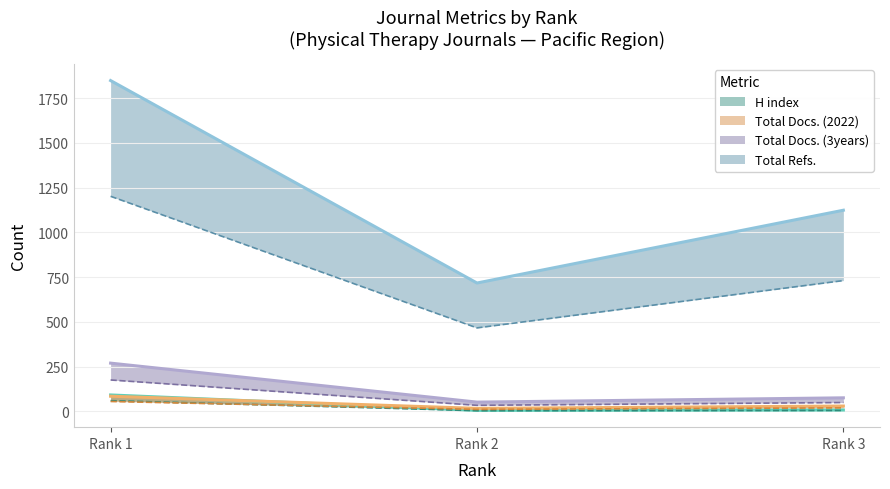

The Total Refs. series shows 1849 at Rank 1. True or false?

True